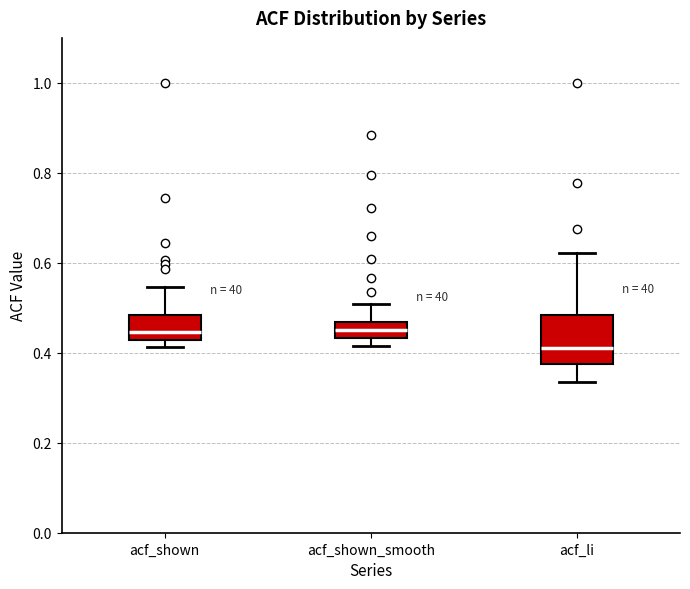

Reading left to right, read every box against the y-axis: the position of its median line, the range the box covers, and the ends of its whiskers. The values are not printed on the chart, so give them approximately, as read against the axis.

acf_shown: median 0.44, box 0.42 to 0.48, whiskers 0.42 (just below the box's lower edge) to 0.54
acf_shown_smooth: median 0.46 (inside the box), box 0.44 to 0.46, whiskers 0.42 to 0.50
acf_li: median 0.42, box 0.38 to 0.48, whiskers 0.34 to 0.62